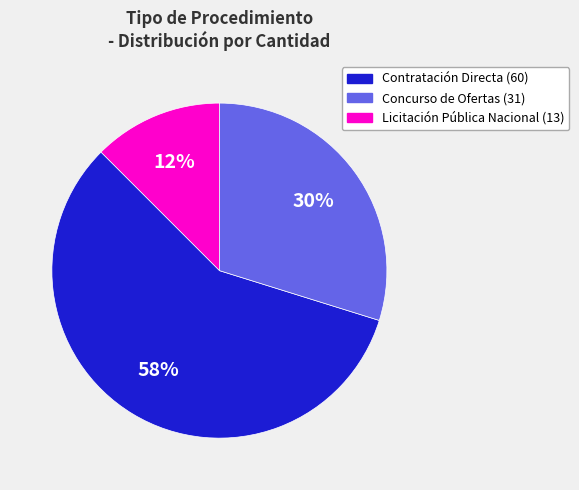

Is there any slice that represents more than half of the pie?

Yes